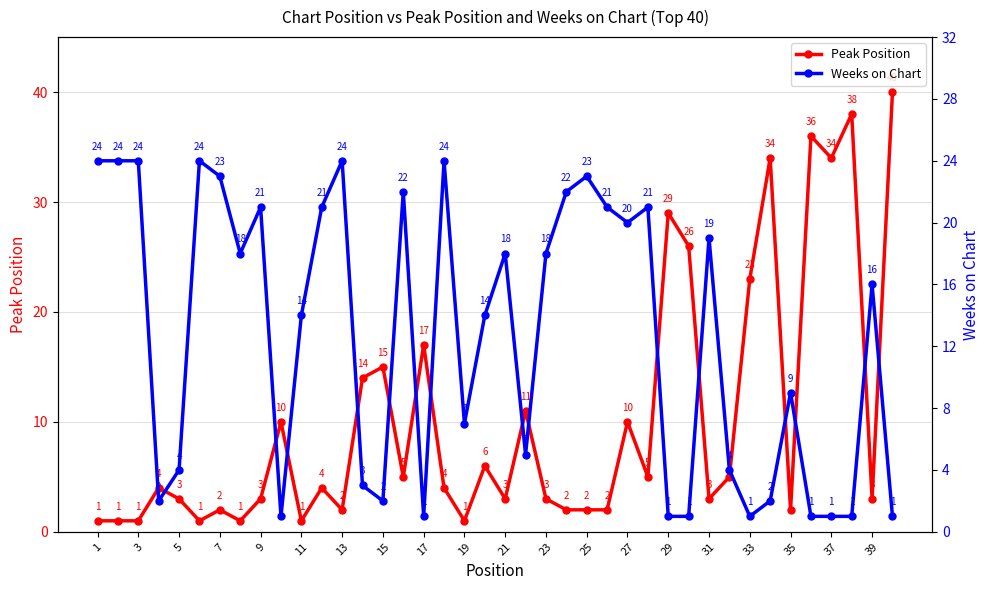

What is the average value of the Peak Position series?

10